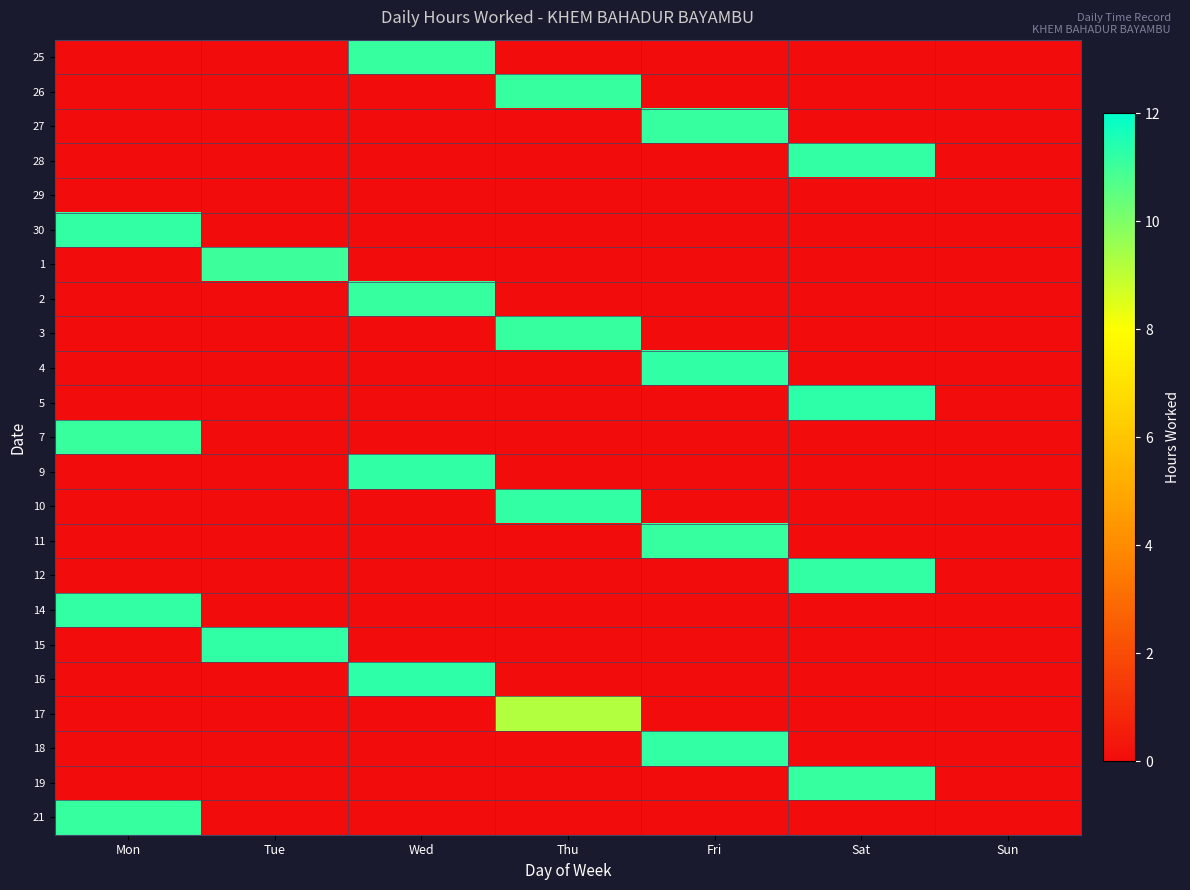

Between Fri and Sun, which is larger?

Fri